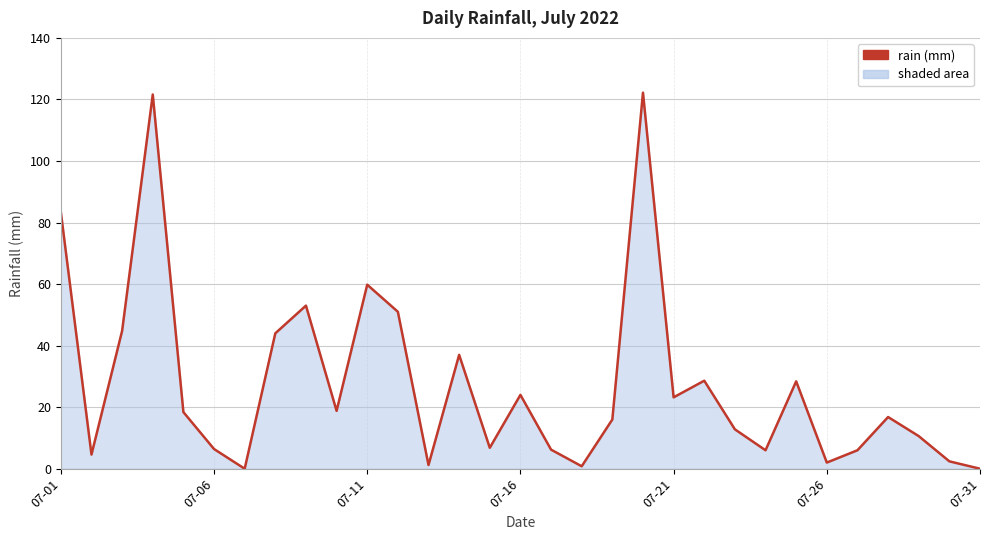

What is the difference between the maximum and minimum values?

122.2